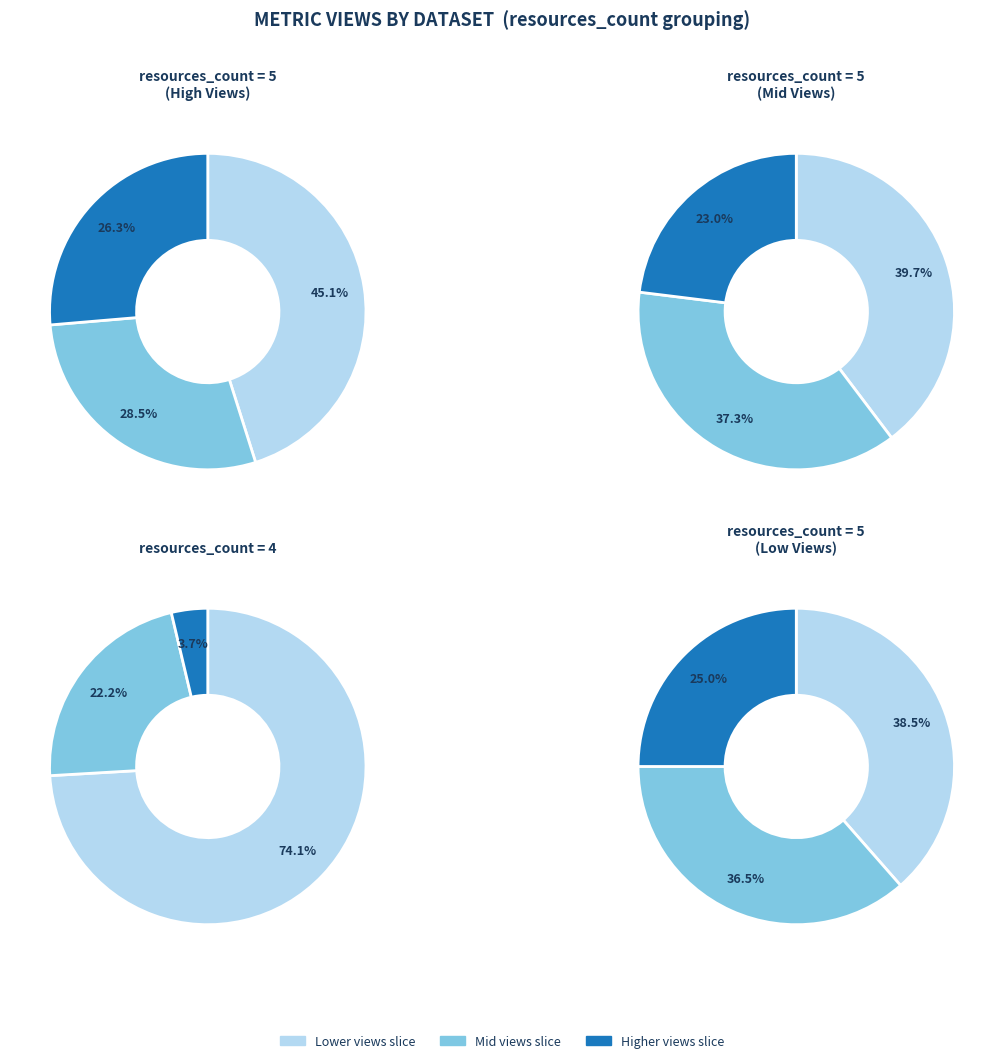

What is the smallest slice in the pie chart?

resources_count_4